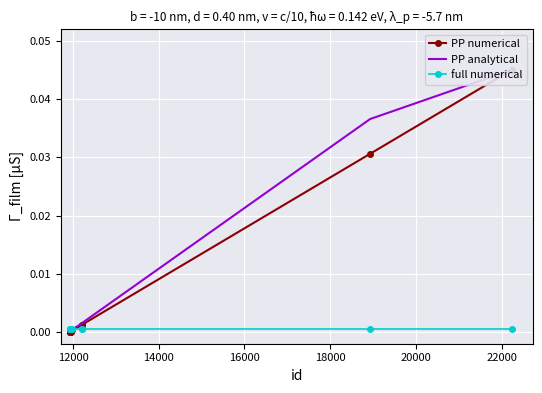

True or false: PP numerical and full numerical intersect in this chart.

True